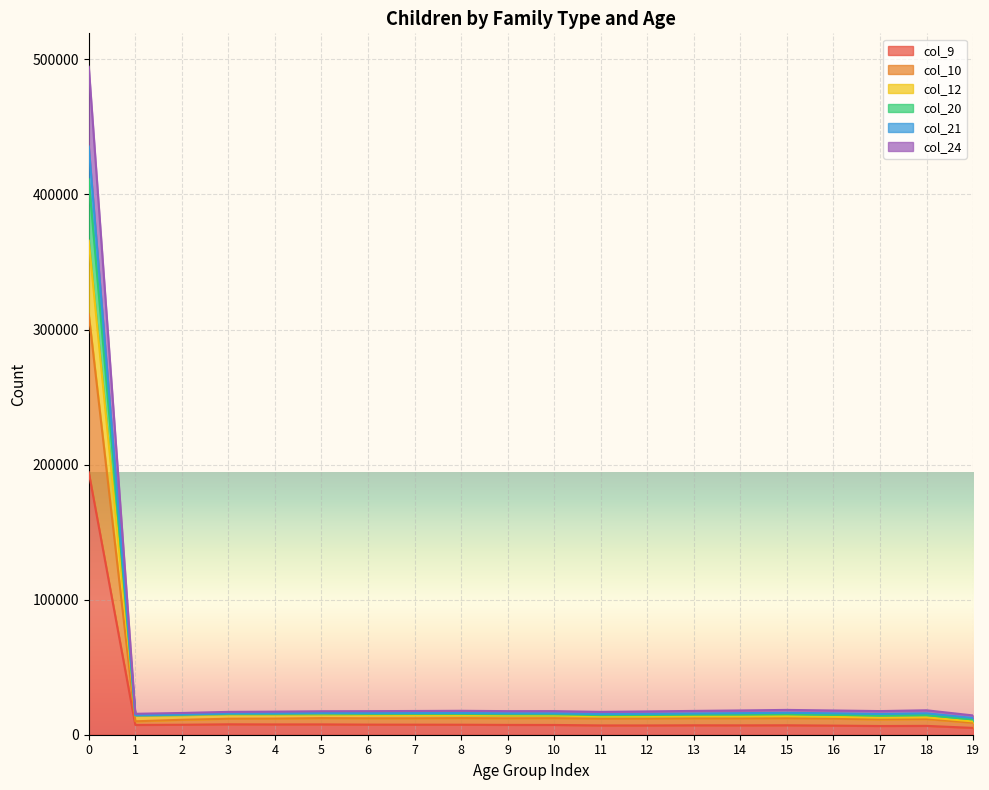

What are all the series names shown in the legend?

col_9, col_10, col_12, col_20, col_21, col_24